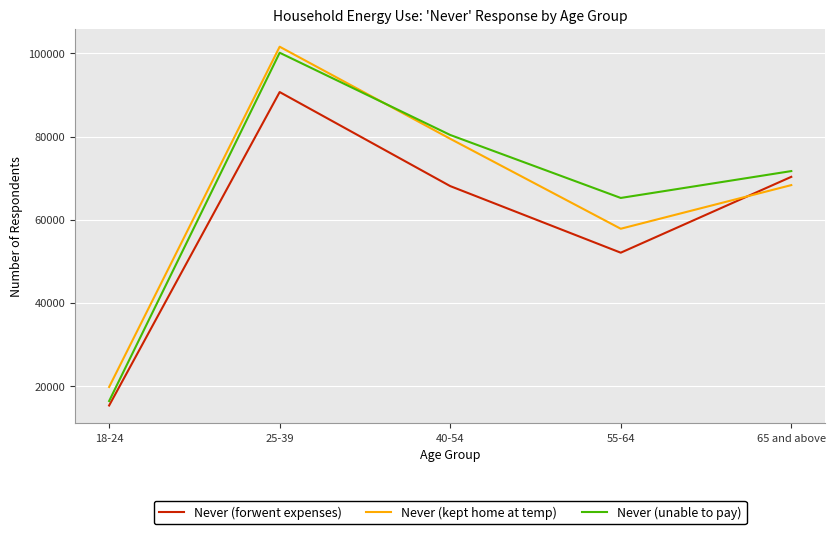

Which category has the lowest value in the Never (forwent expenses) series?

18-24